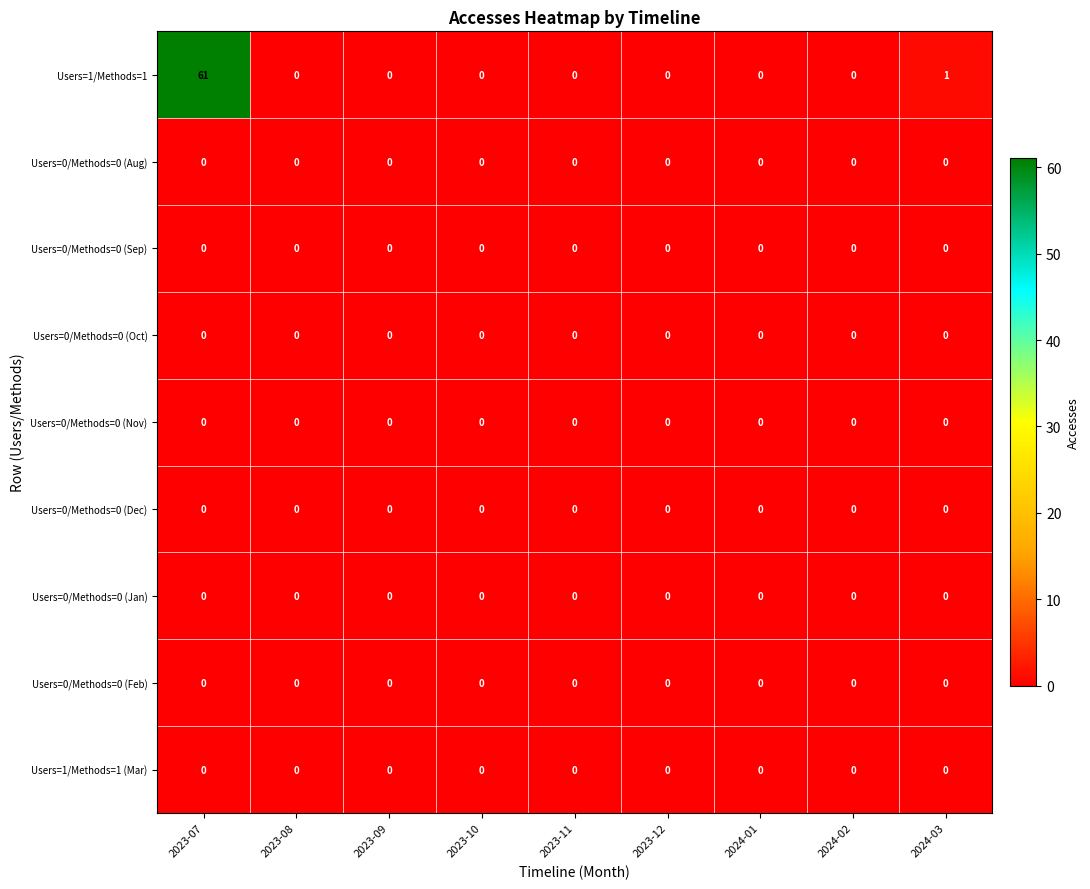

At which category is the sum across all series the highest?

2023-07